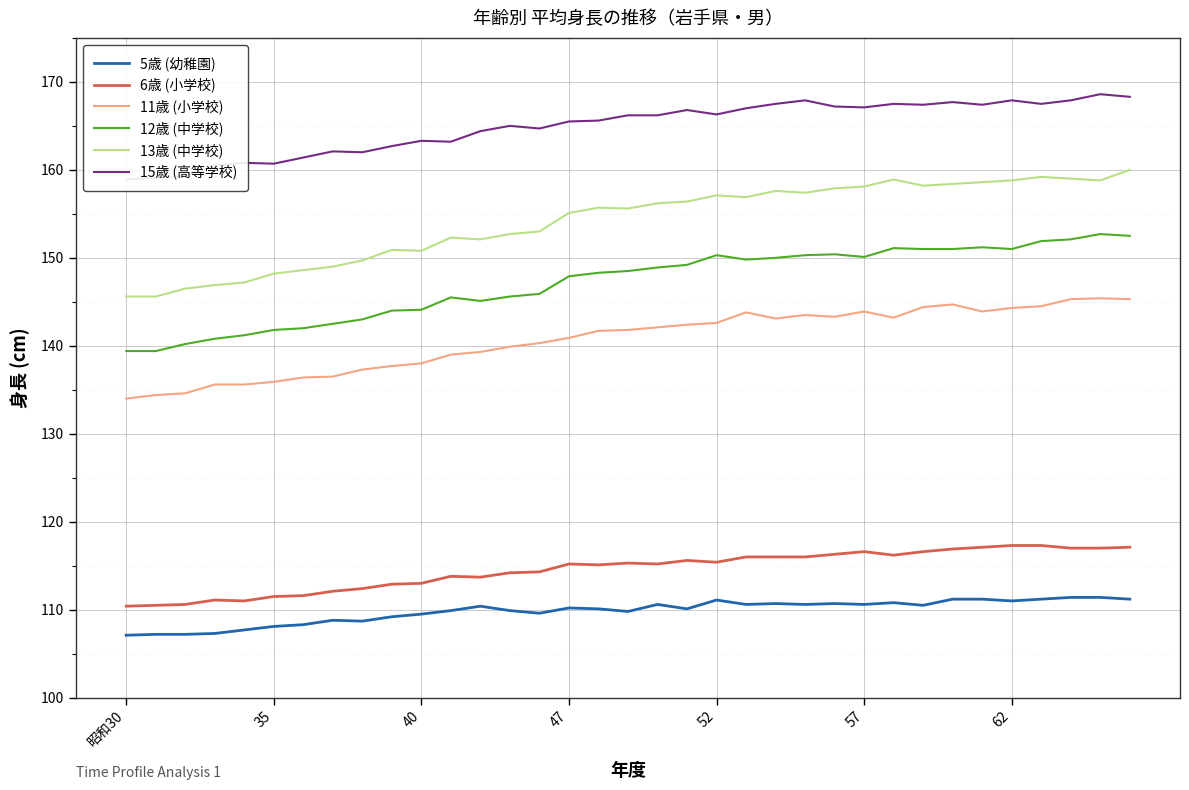

Is the value of 13歳 (中学校) at 13 greater than the value of 12歳 (中学校) at 21?

Yes